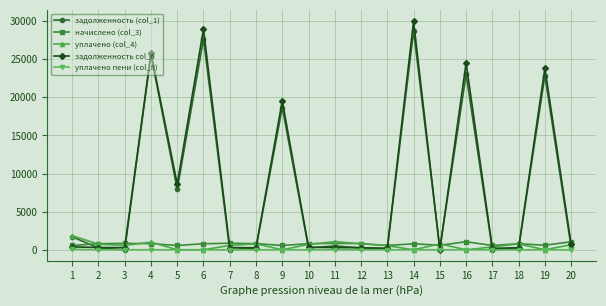

Which series has the largest range (max minus min)?

задолженность col_6